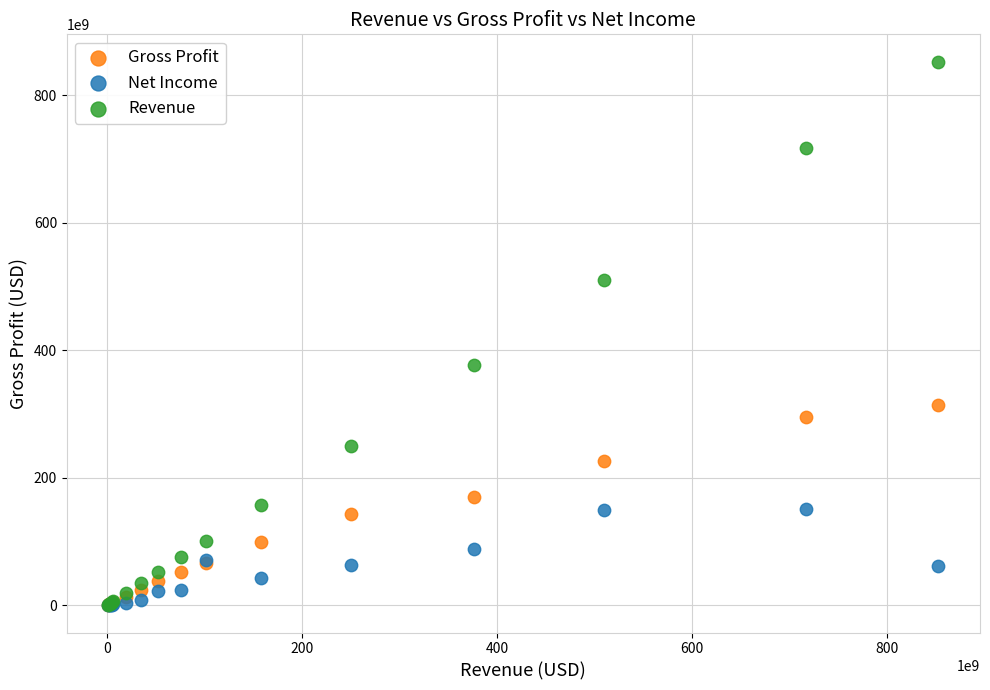

What are all the series names shown in the legend?

Gross Profit, Net Income, Revenue